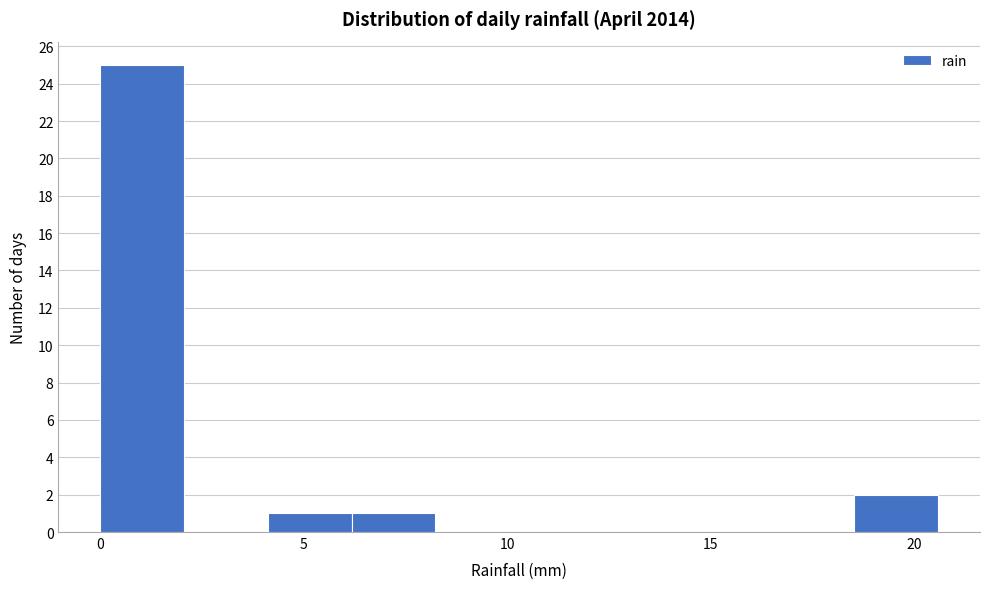

Reading left to right, transcribe this chart: for each bar, give the range it covers on the x-axis and its height. Neither the bar edges nor the heights are printed on the chart, so give them approximately, as read against the axes.

0.0 to 2.0: 25
2.0 to 4.0: 0
4.0 to 6.0: 1
6.0 to 8.0: 1
8.0 to 10.5: 0
10.5 to 12.5: 0
12.5 to 14.5: 0
14.5 to 16.5: 0
16.5 to 18.5: 0
18.5 to 20.5: 2